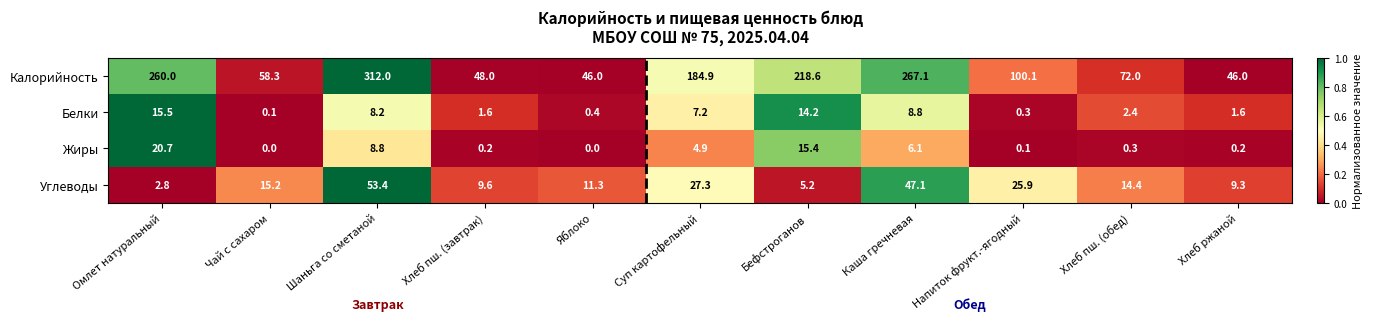

At which label does Белки first exceed 2?

Омлет натуральный